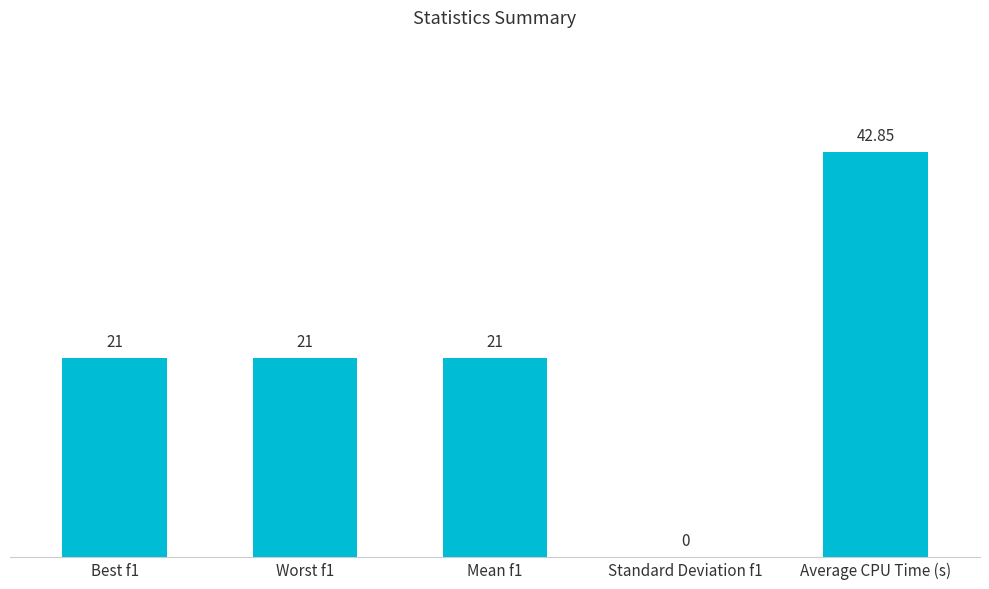

Count the number of data series in this chart.

1